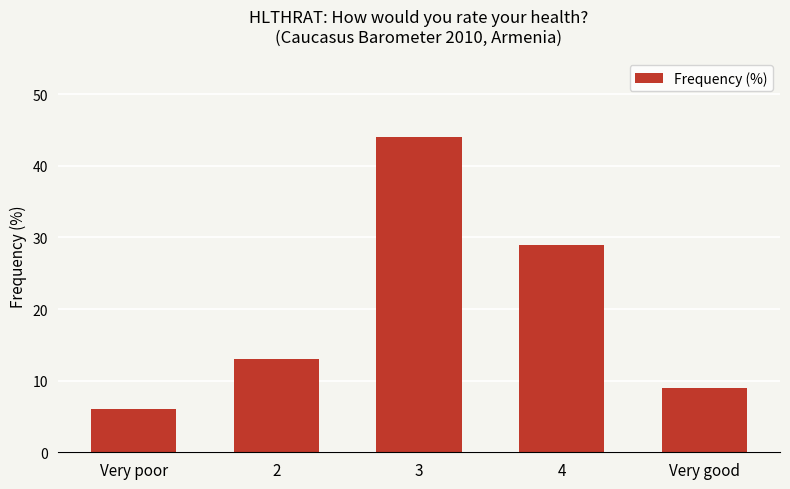

The chart shows a value of 51 at 4. True or false?

False